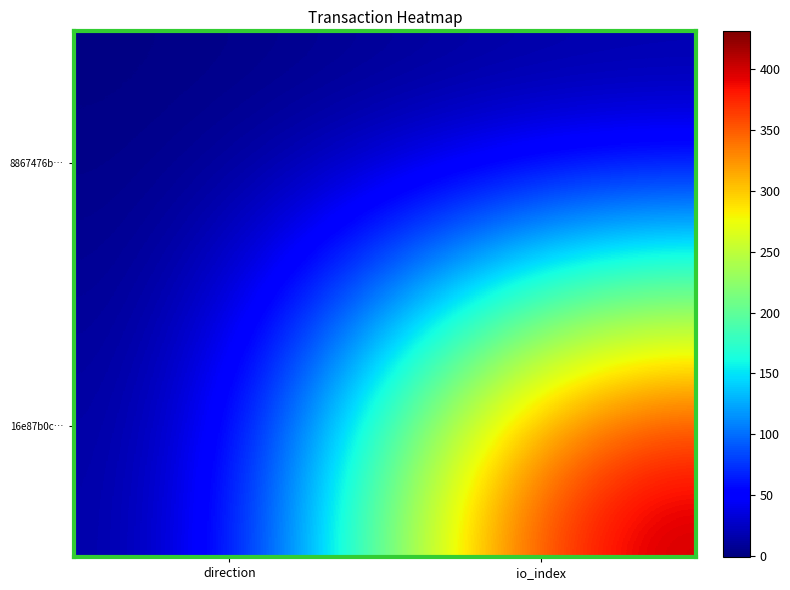

Between direction and io_index, which is larger?

io_index